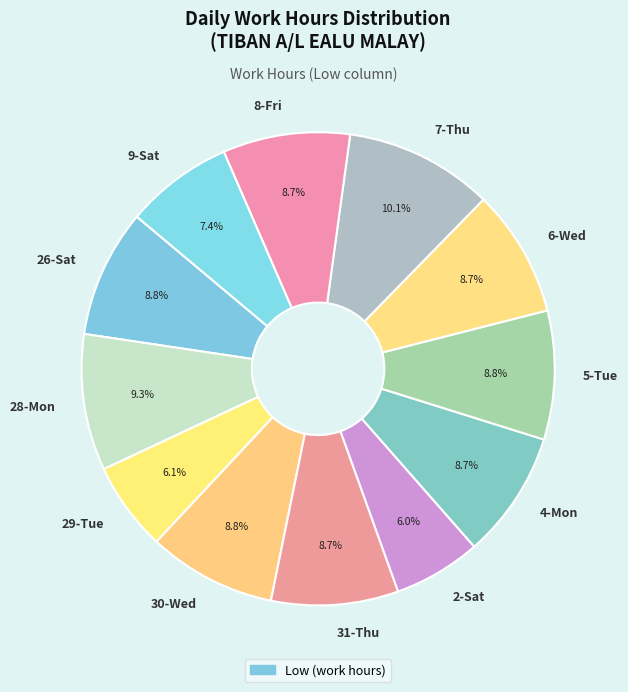

Count the number of slices in the pie.

12